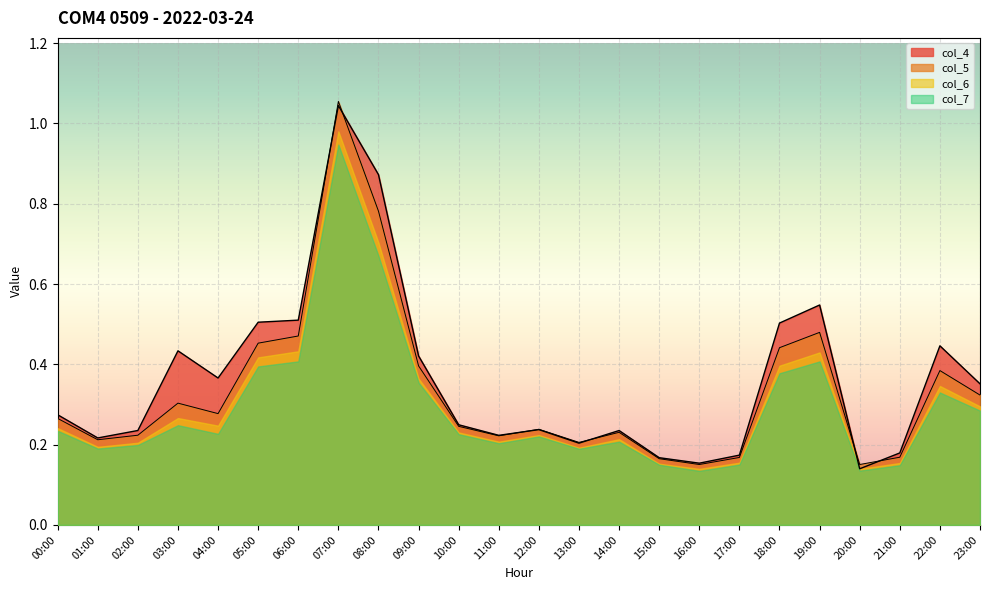

How many interior local valleys does the col_5 series have?

6